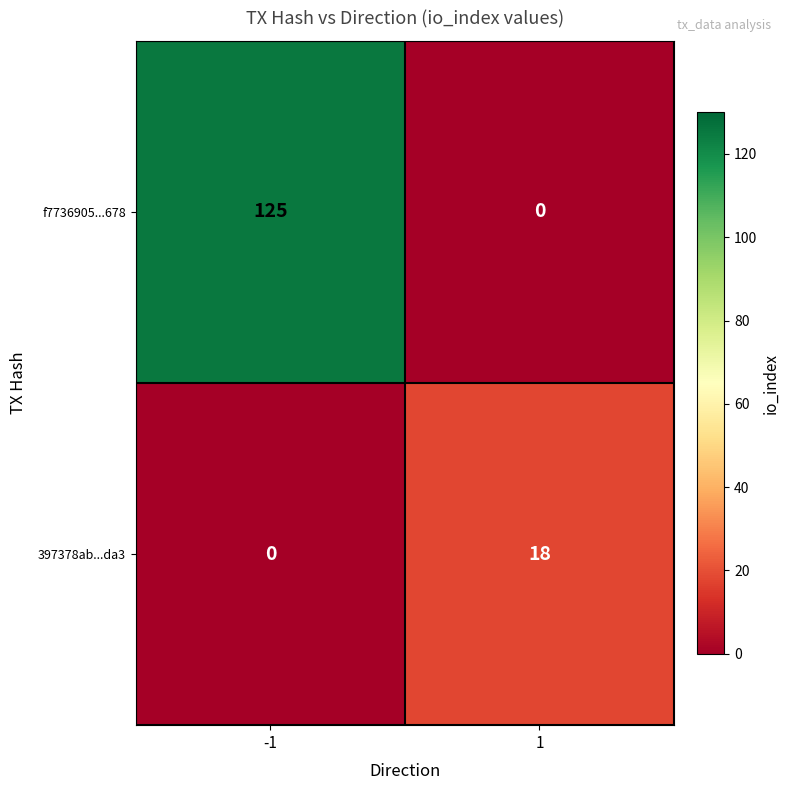

What is the spread (max minus min) of values at -1?

125